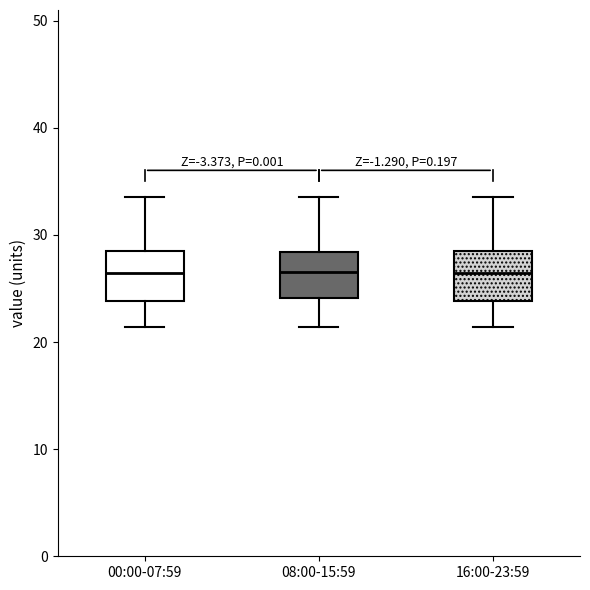

Reading left to right, read every box against the y-axis: the position of its median line, the range the box covers, and the ends of its whiskers. The values are not printed on the chart, so give them approximately, as read against the axis.

00:00-07:59: median 26, box 24 to 28, whiskers 21 to 34
08:00-15:59: median 27, box 24 to 28, whiskers 21 to 34
16:00-23:59: median 26, box 24 to 28, whiskers 21 to 34